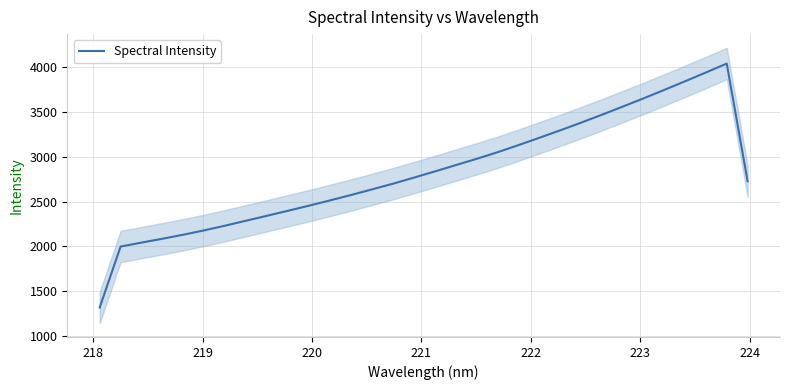

How many data points are above 2767?

16